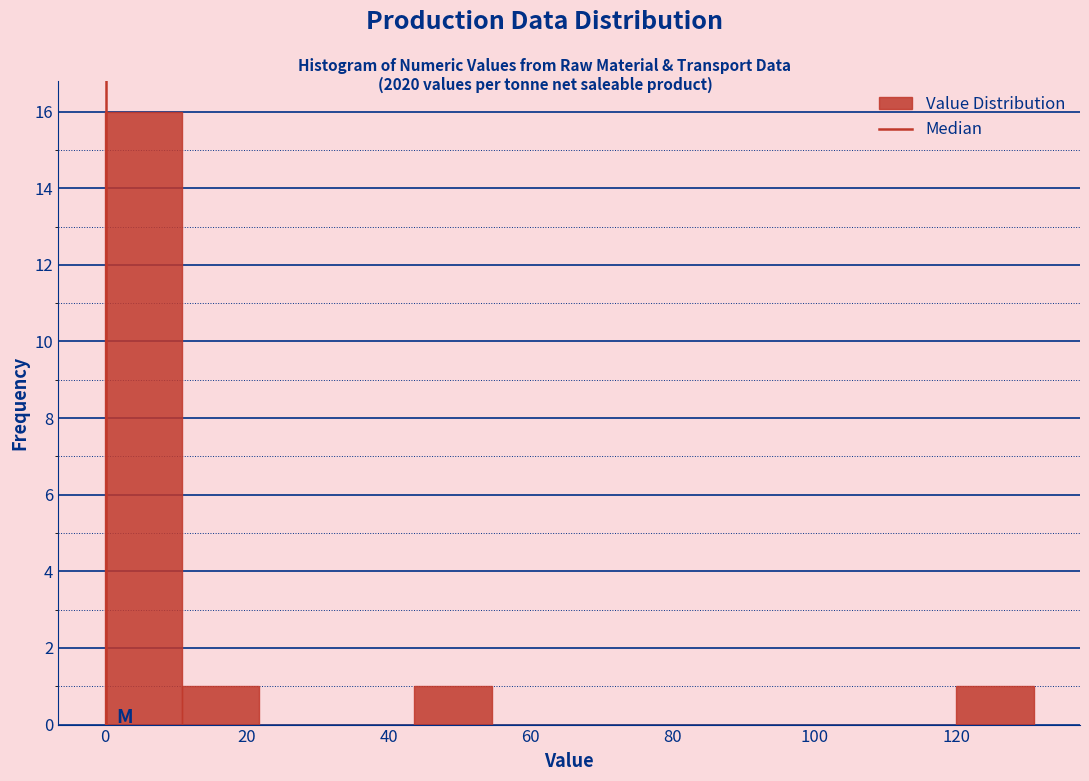

Reading left to right, list every bar in this chart as the range it spans on the x-axis followed by its height. Neither the bar edges nor the heights are printed on the chart, so give them approximately, as read against the axes.

0 to 10: 16
10 to 22: 1
22 to 32: 0
32 to 44: 0
44 to 54: 1
54 to 66: 0
66 to 76: 0
76 to 88: 0
88 to 98: 0
98 to 110: 0
110 to 120: 0
120 to 130: 1